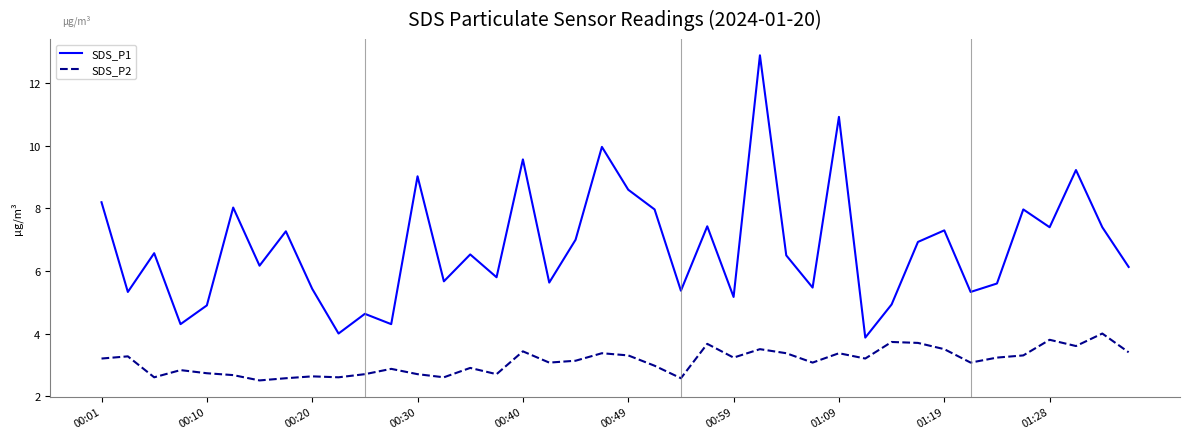

List the series in order of their overall mean, lowest first.

SDS_P2, SDS_P1